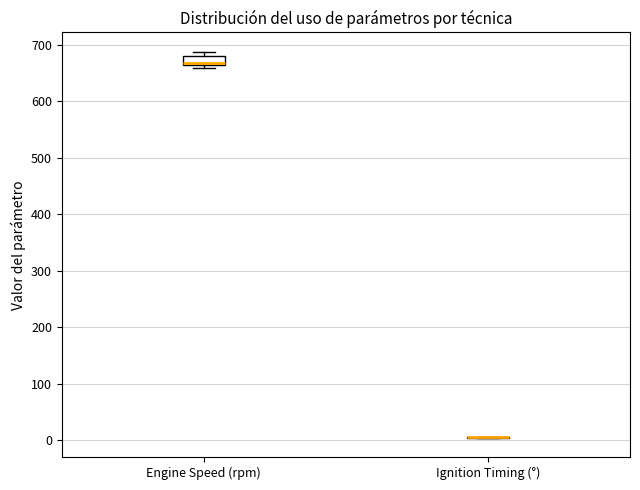

Comparing the boxes themselves (not the whiskers), which one is the tallest?

Engine Speed (rpm)